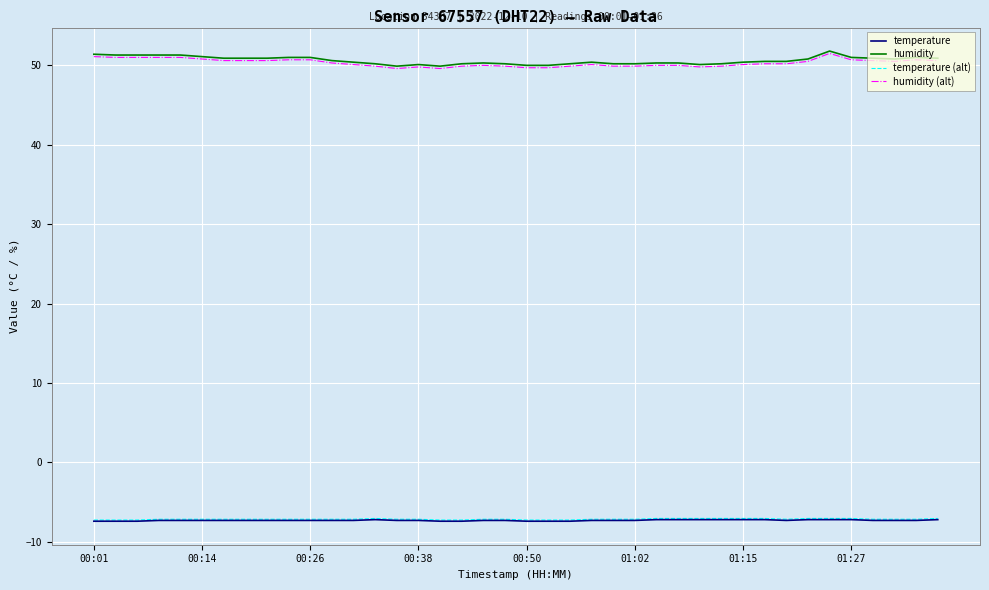

Count the number of data series in this chart.

4